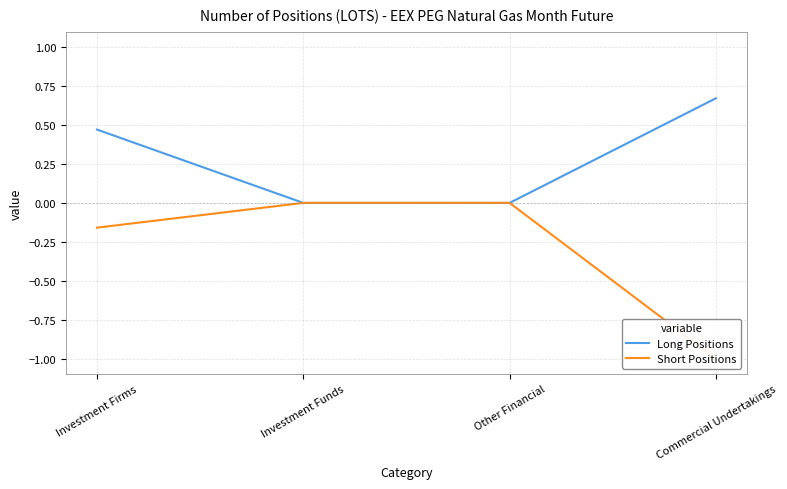

Which series changed the most between Investment Firms and Investment Funds?

Long Positions